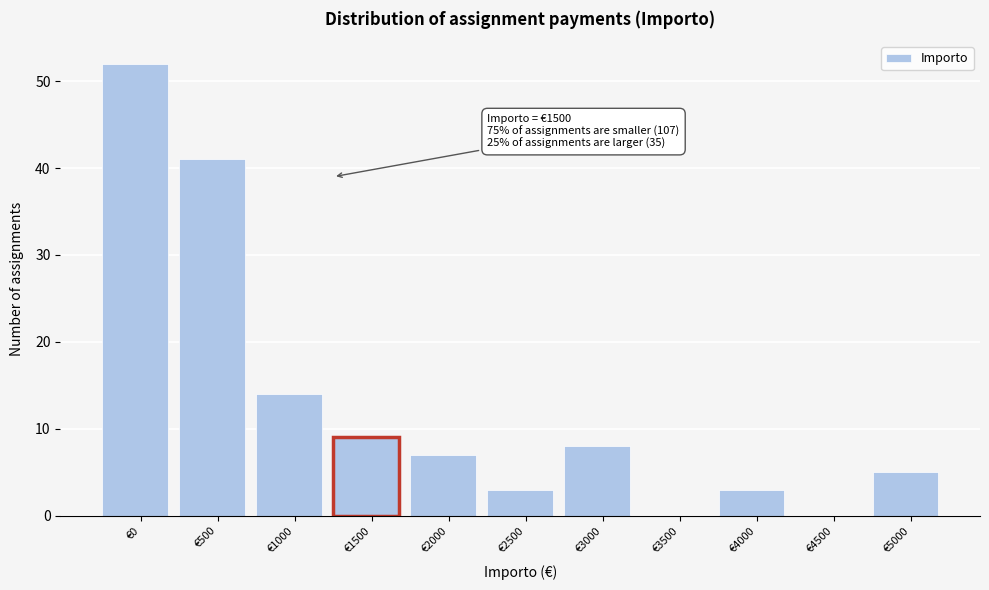

Reading left to right, transcribe all the data shown in this chart.

€0=52	€500=41	€1000=14	€1500=9	€2000=7	€2500=3	€3000=8	€3500=0	€4000=3	€4500=0	€5000=5